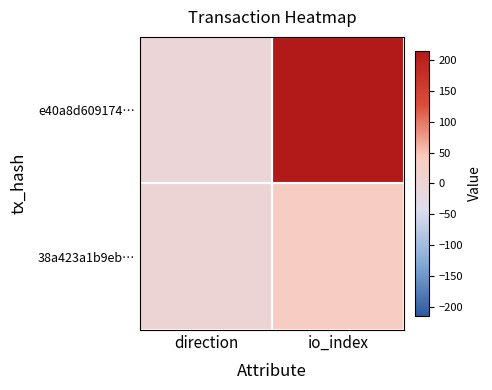

At how many categories does at least one series exceed 0?

2